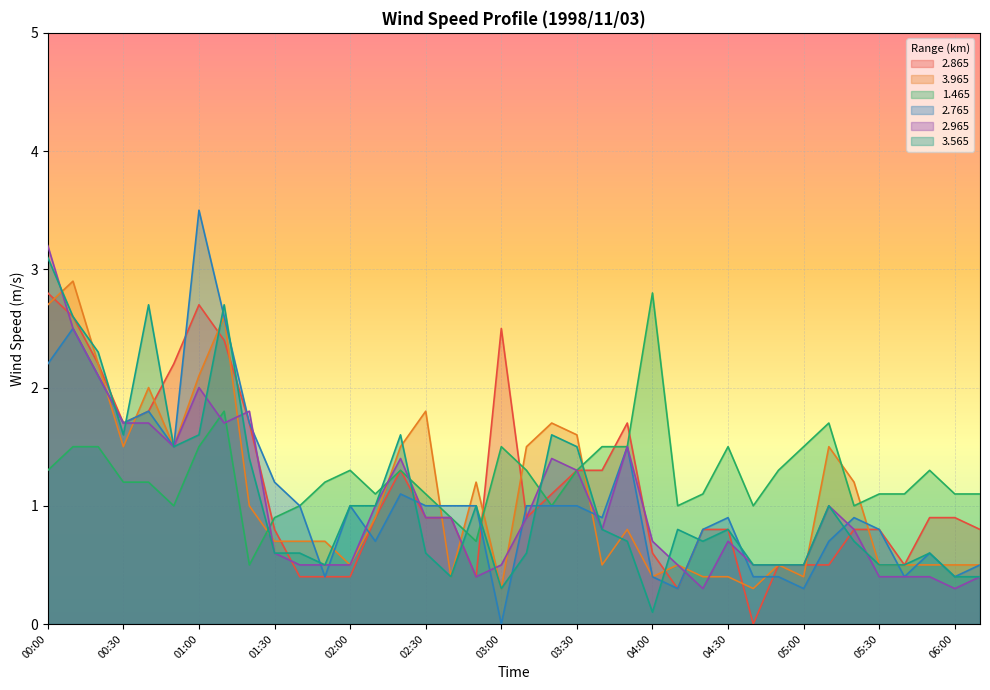

Rank the series at 00:20 from highest to lowest value.

3.565, 2.865, 3.965, 2.765, 2.965, 1.465